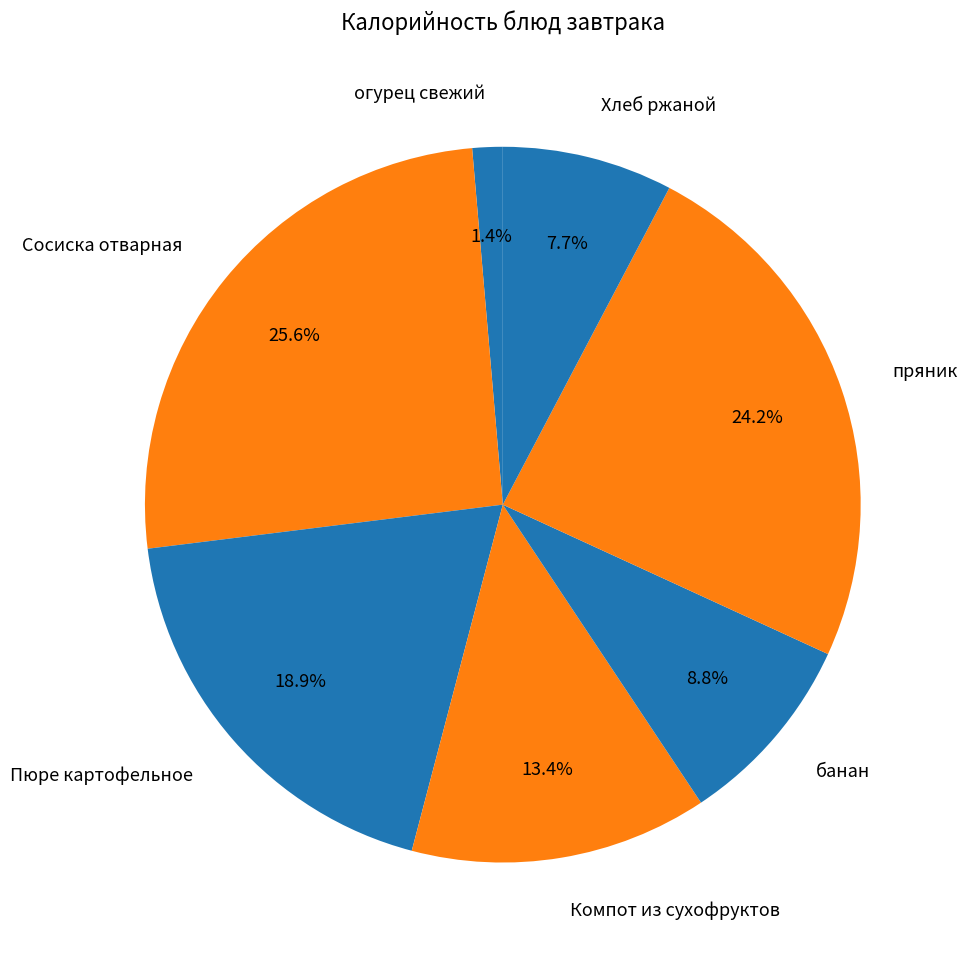

What percentage is the Пюре картофельное slice, to the nearest percent?

19%